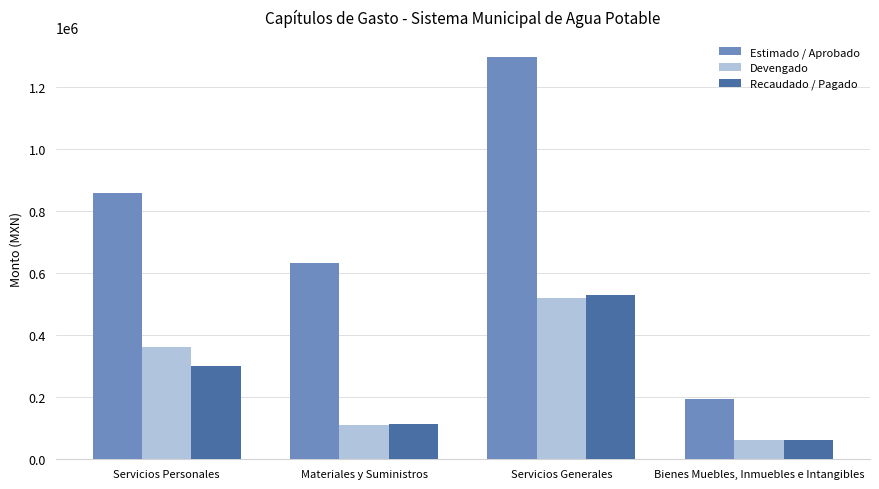

The Recaudado / Pagado series shows 63443.1 at Bienes Muebles, Inmuebles e Intangibles. True or false?

True